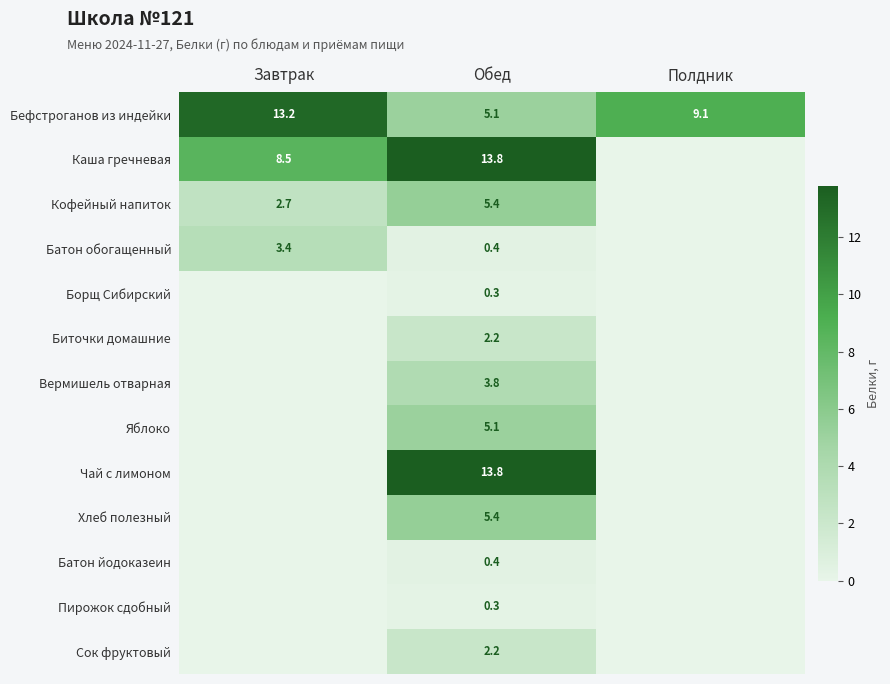

The Кофейный напиток series shows 5.4 at Обед. True or false?

True